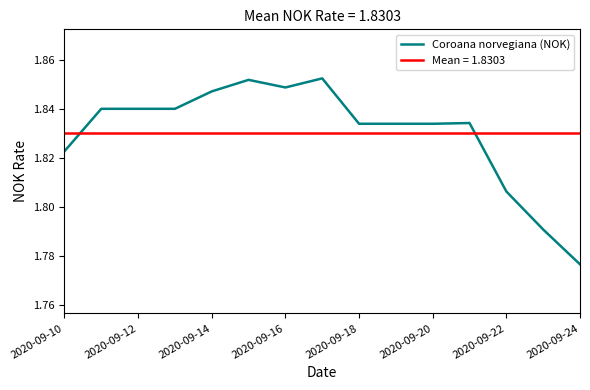

At which label is Coroana norvegiana (NOK) closest to 1?

2020-09-24